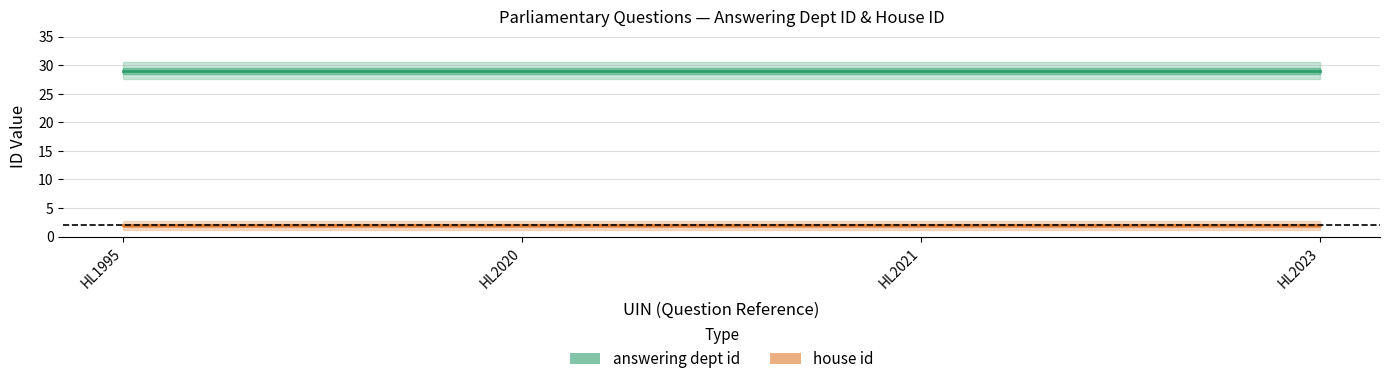

What is the difference between the highest and lowest values at 2016-10-03?

27